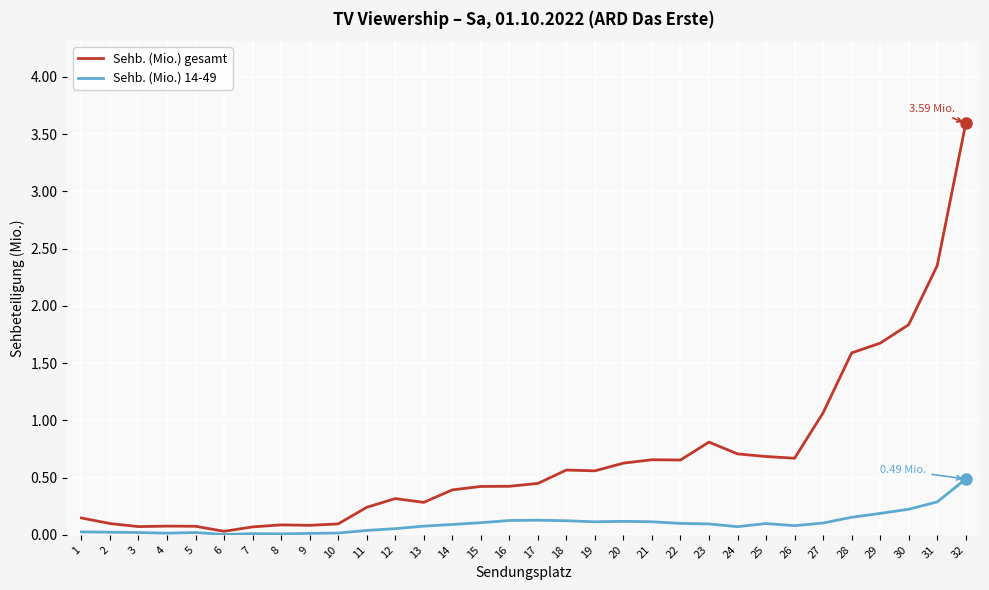

List the series in order of their peak value, lowest first.

Sehb. (Mio.) 14-49, Sehb. (Mio.) gesamt